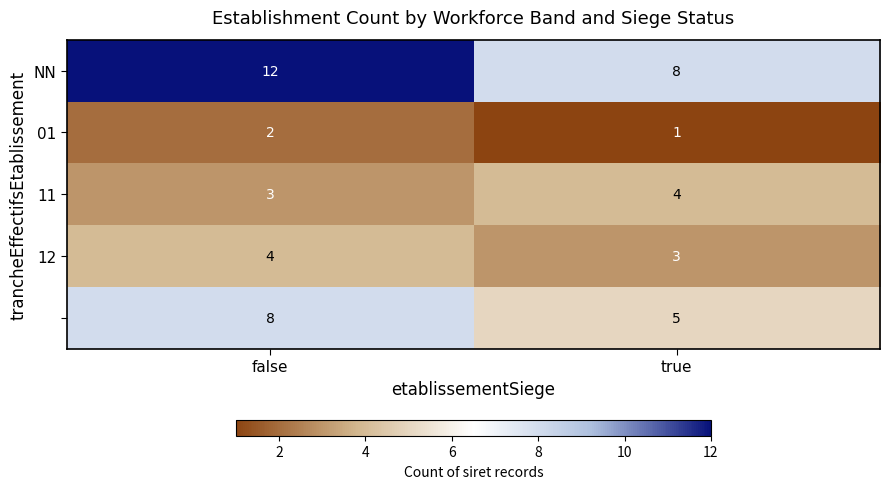

What is the spread (max minus min) of values at false?

10